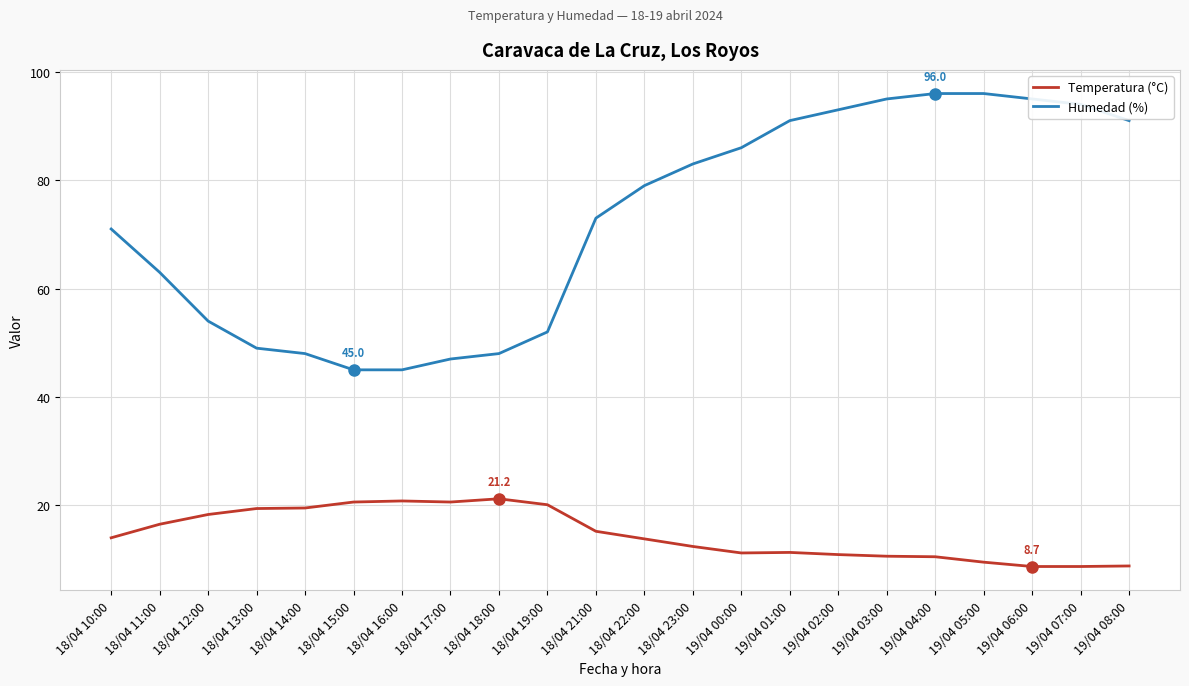

What is the average value of the Temperatura (°C) series?

14.7